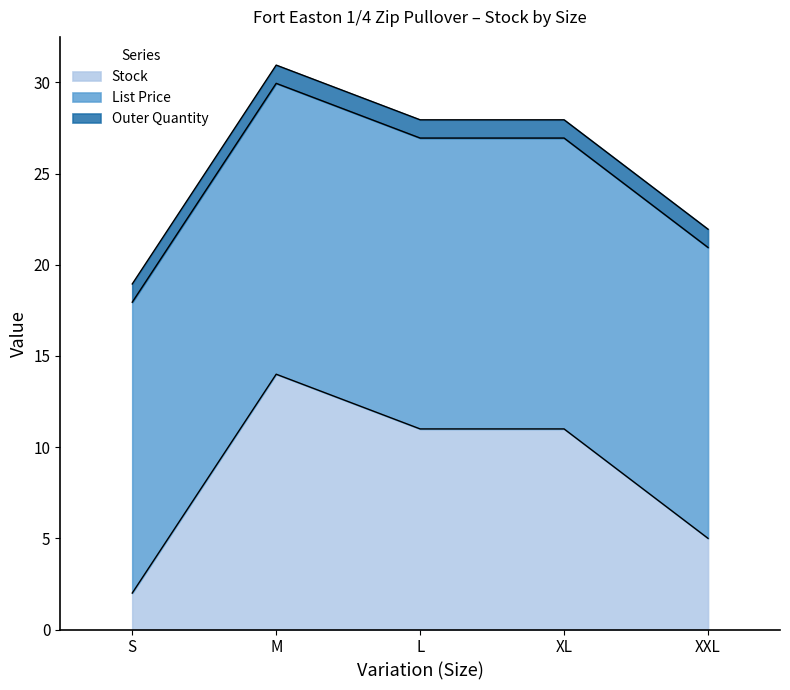

Reading right to left, transcribe all the data shown in this chart.

Stock: 5.0	11.0	11.0	14.0	2.0
List Price: 15.9	15.9	15.9	15.9	15.9
Outer Quantity: 1.0	1.0	1.0	1.0	1.0